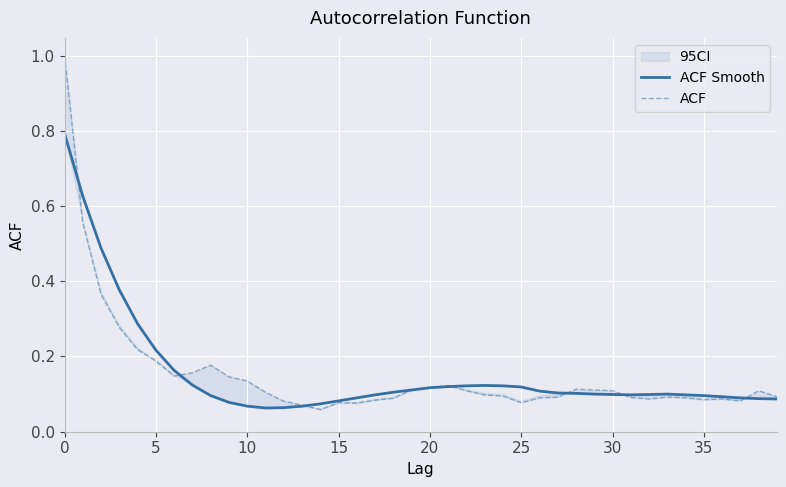

The value of ACF at 11 is 0.0. True or false?

False